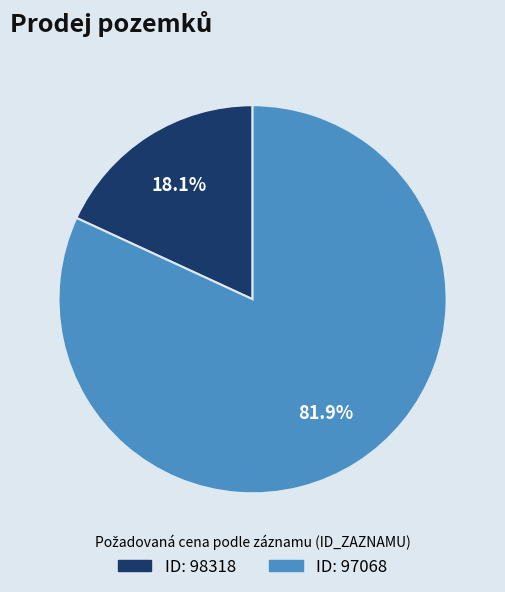

How many segments does this pie chart have?

2